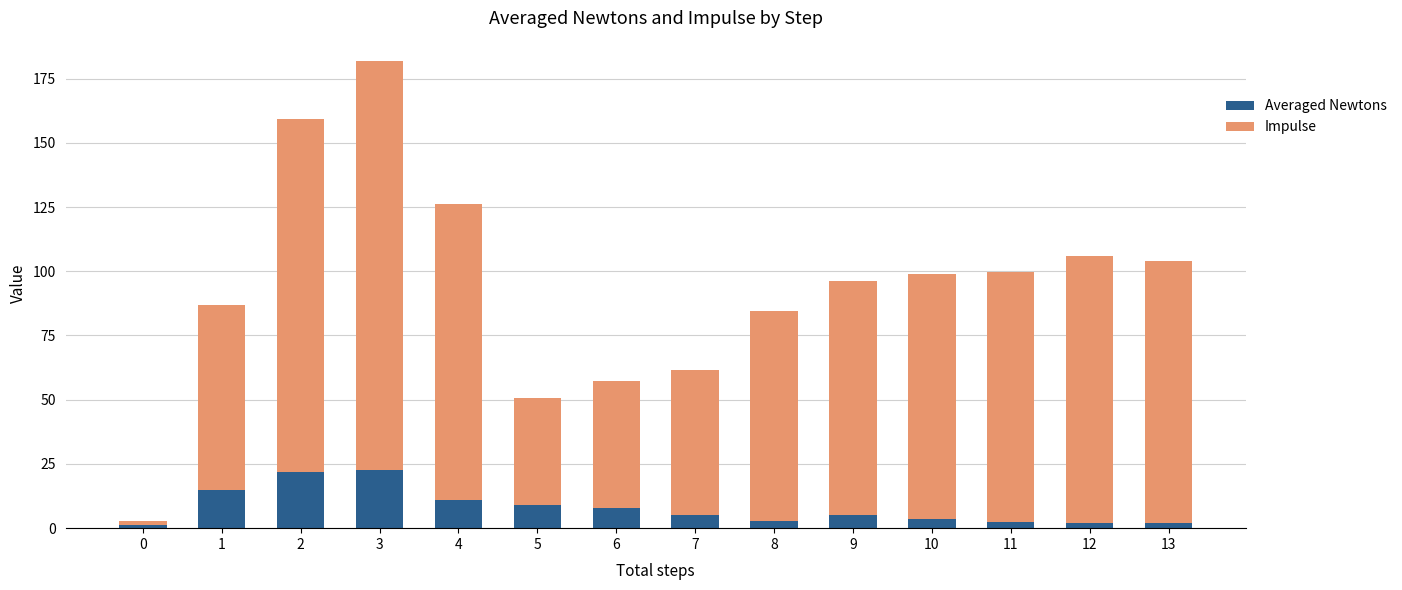

What is the sum of all Averaged Newtons values?

111.2